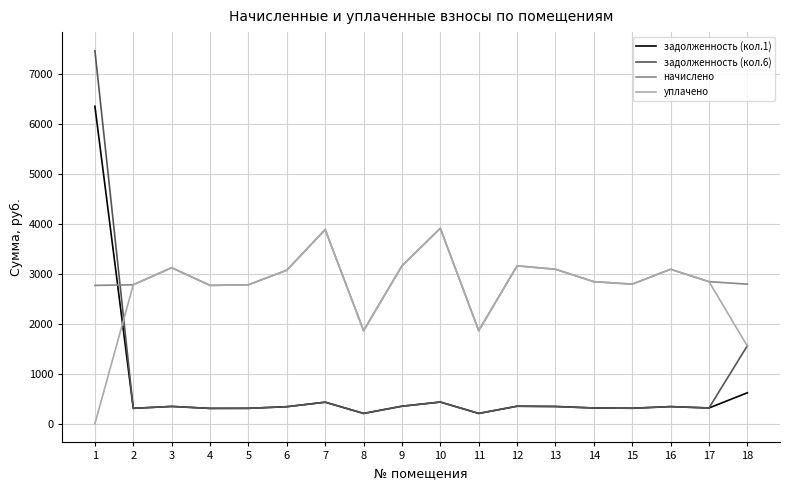

The value of уплачено at 12 is 4987.7. True or false?

False